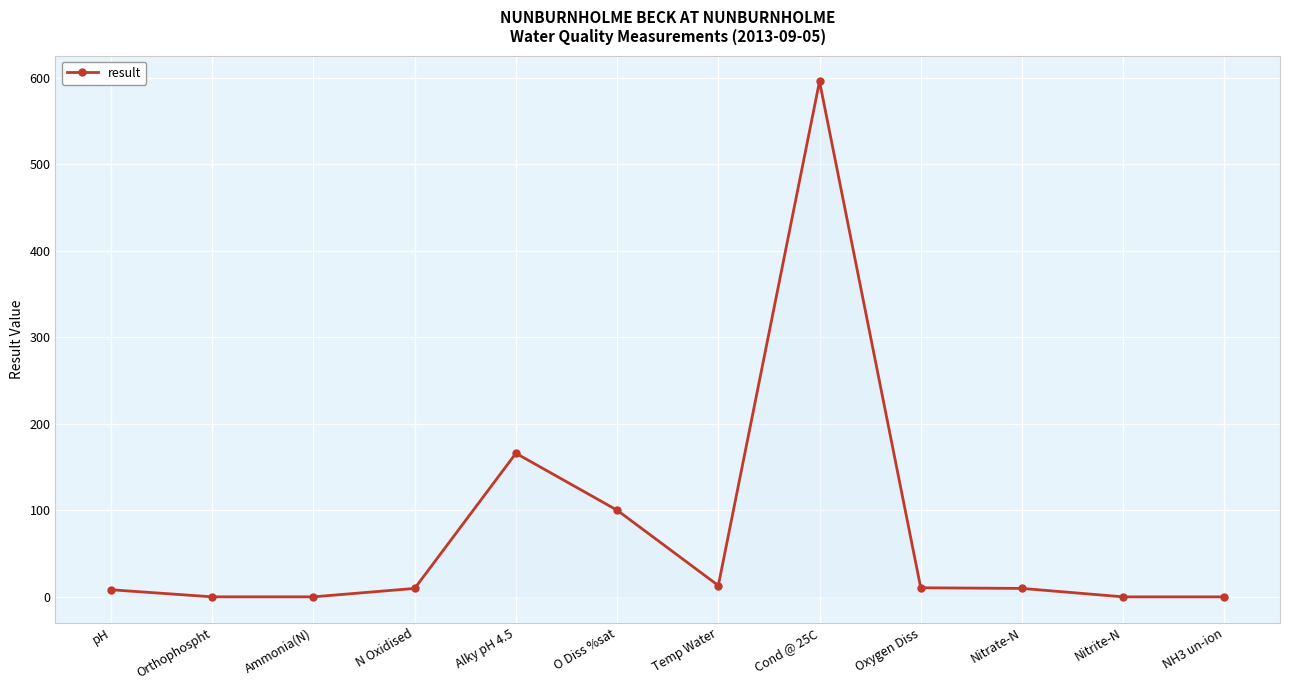

How many lines are shown in the chart?

1